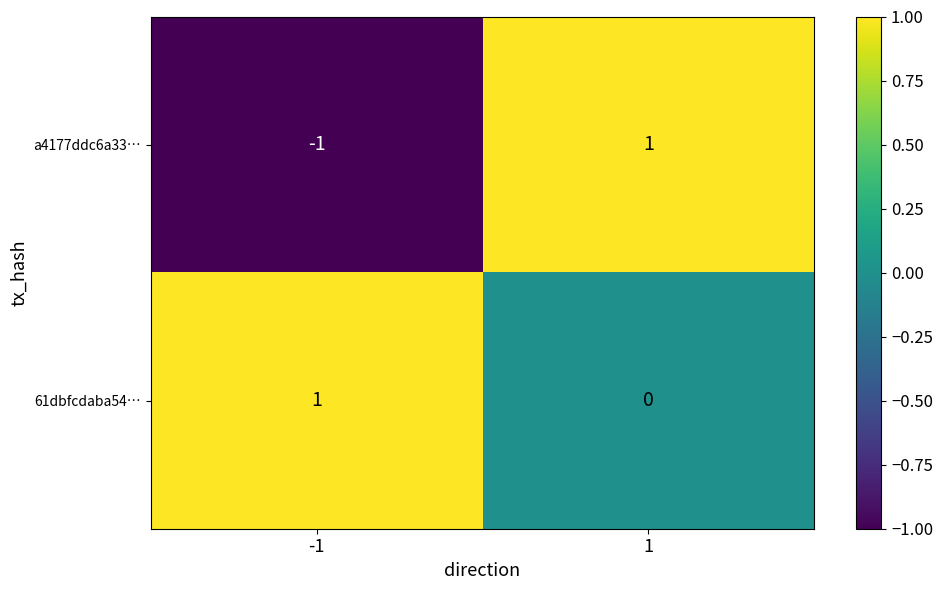

What is the maximum value shown in the chart?

1